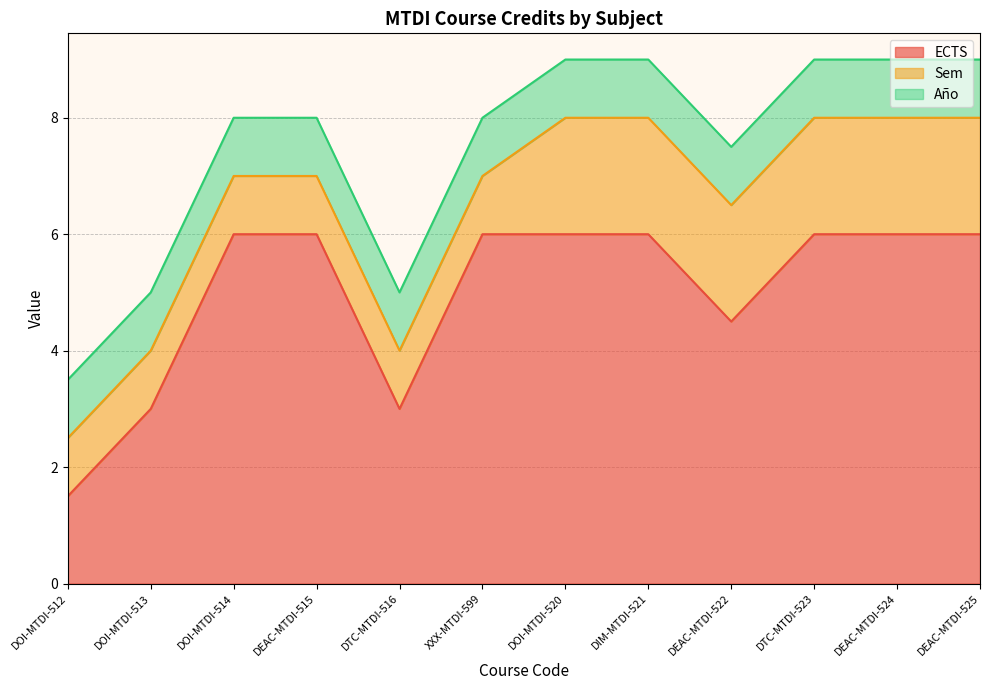

True or false: Año has a value of 1.0 at DOI-MTDI-520.

True